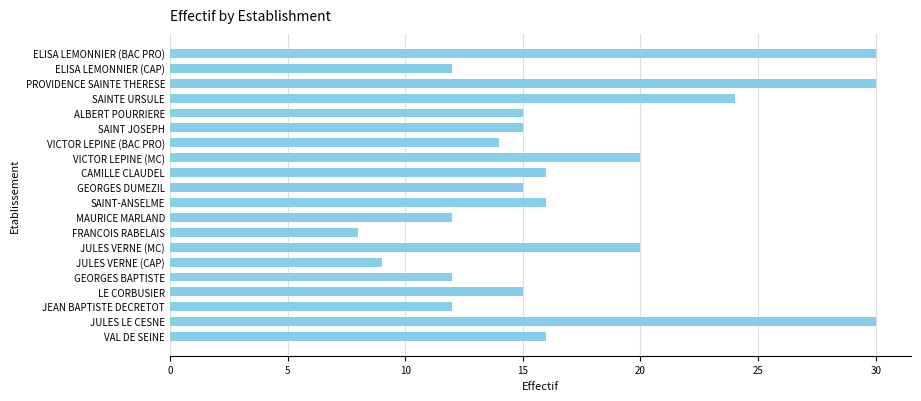

Count the number of data series in this chart.

1